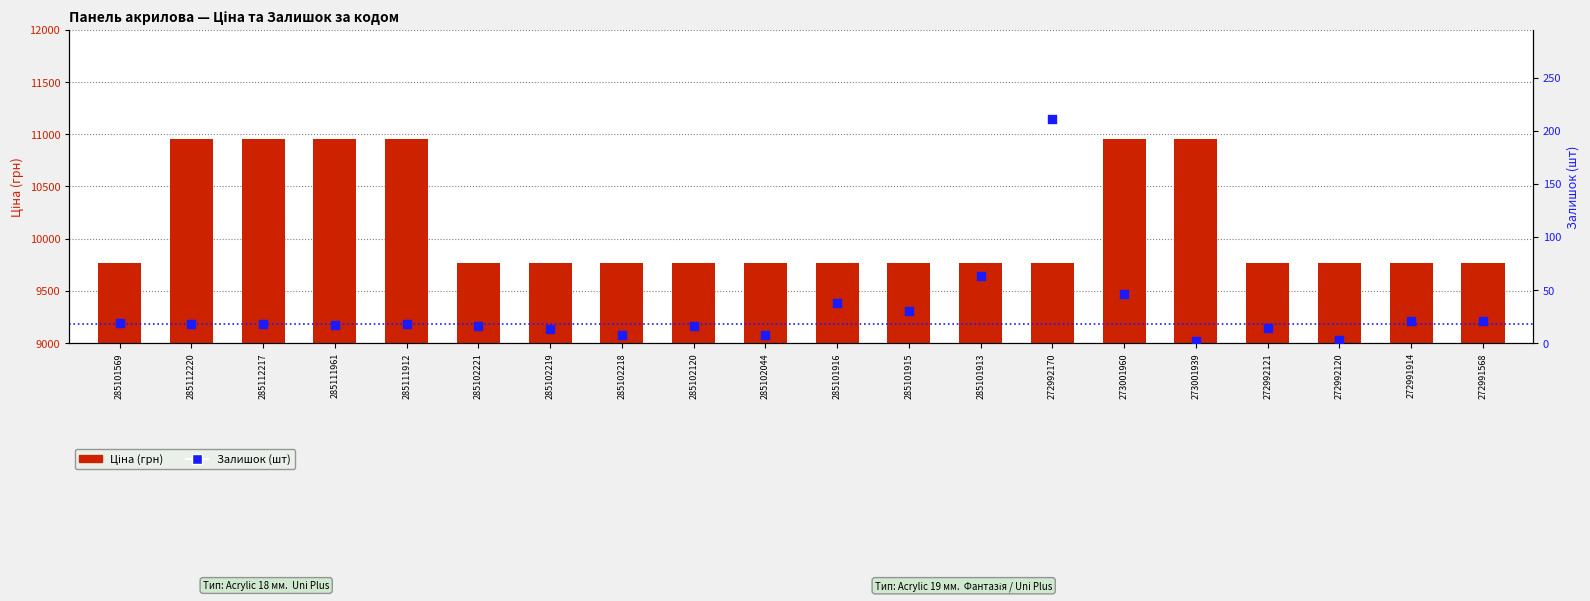

At how many categories does at least one series exceed 1952?

20